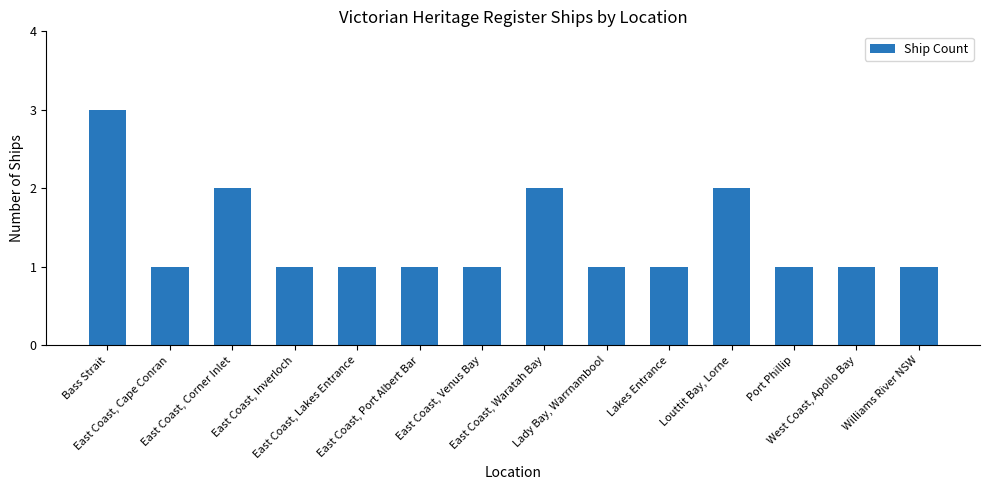

What is the greatest value displayed?

3